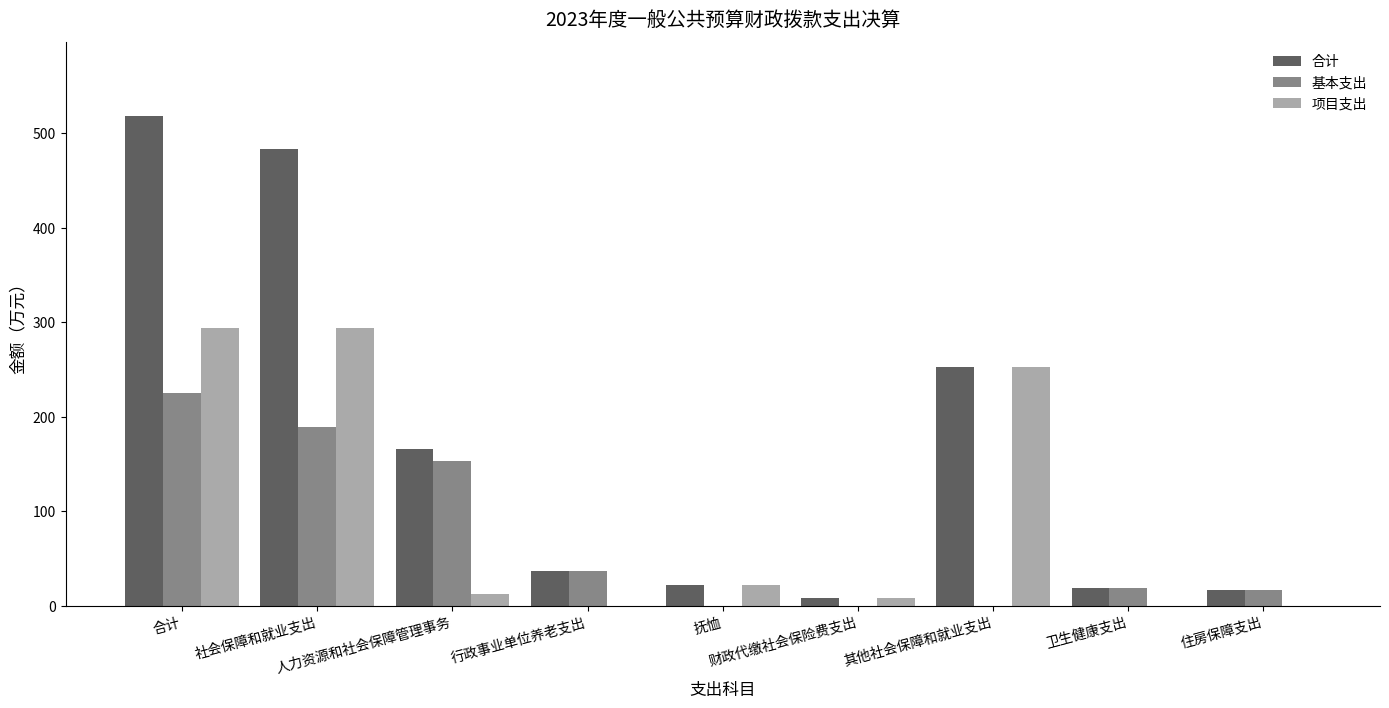

At which label does 项目支出 first exceed 12?

合计